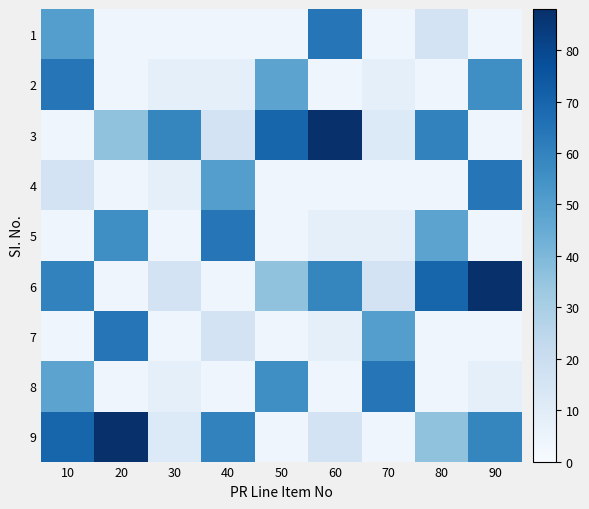

What is the smallest value displayed?

4